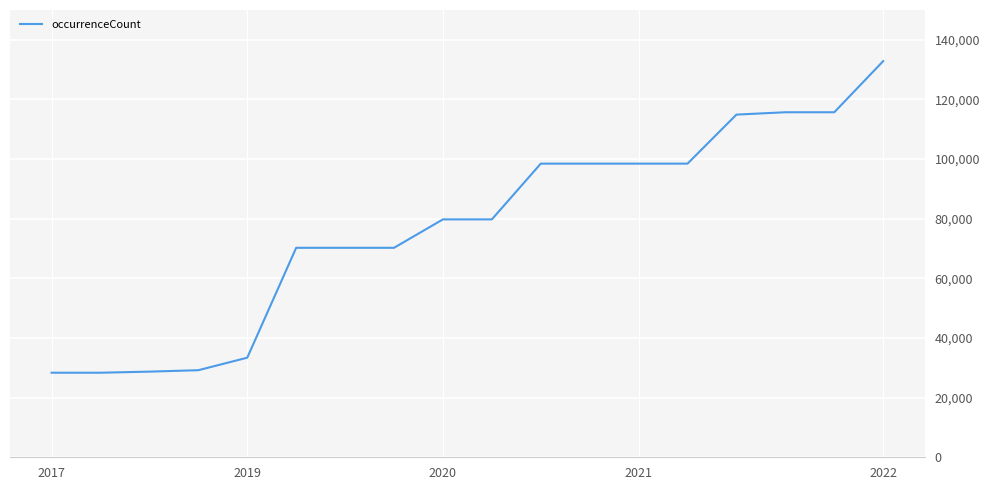

What is the difference between the maximum and minimum values?

104497